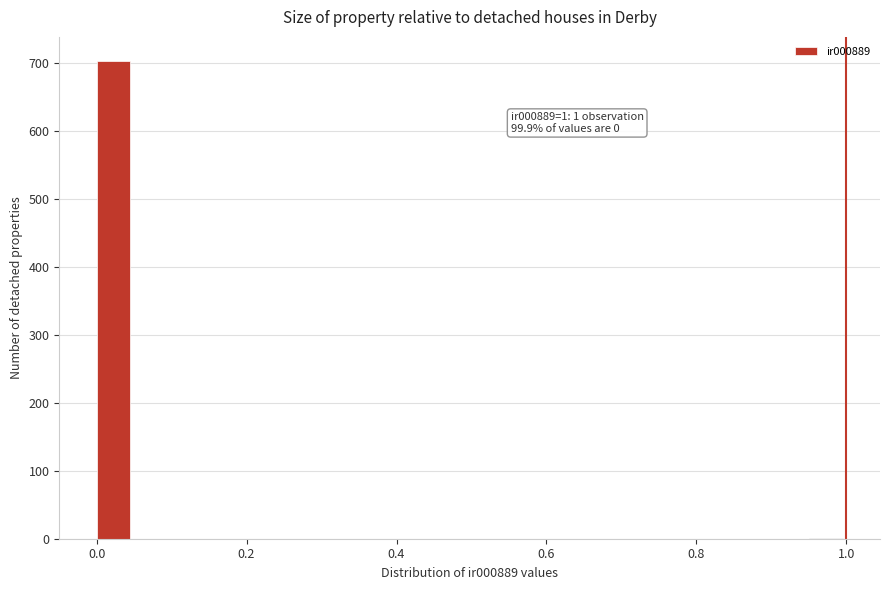

Read against the x-axis, roughly where is the centre of the tallest bar?

0.02